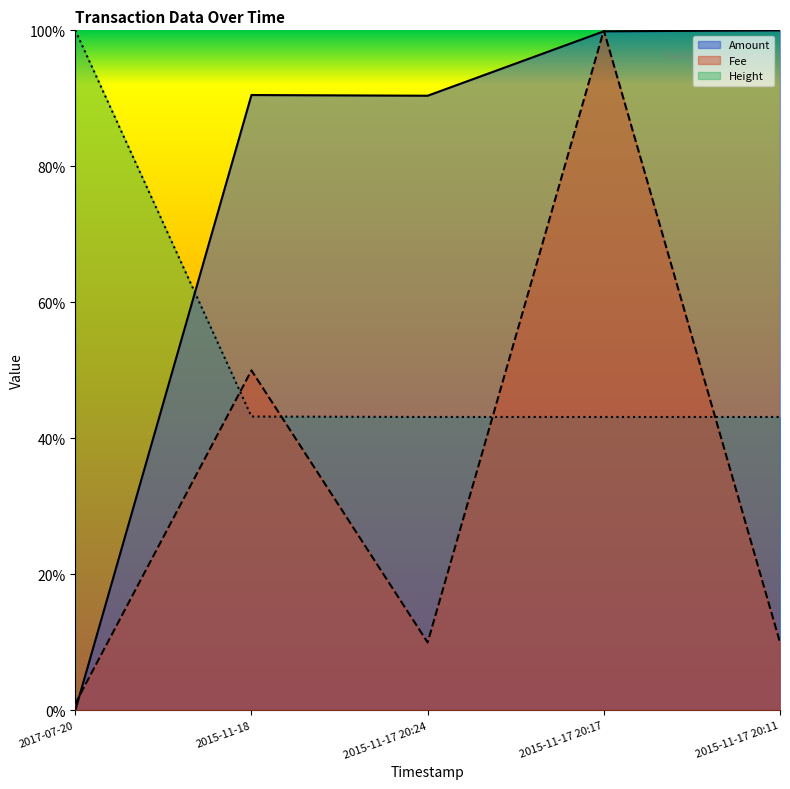

List the series in order of their peak value, lowest first.

Amount, Fee, Height